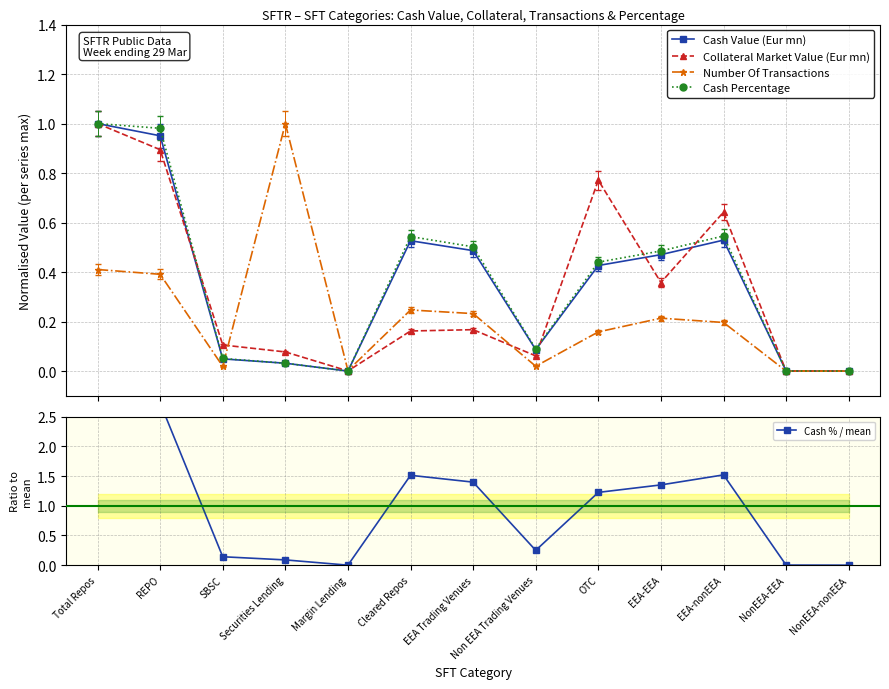

Where is the first local maximum for Number Of Transactions?

Securities Lending